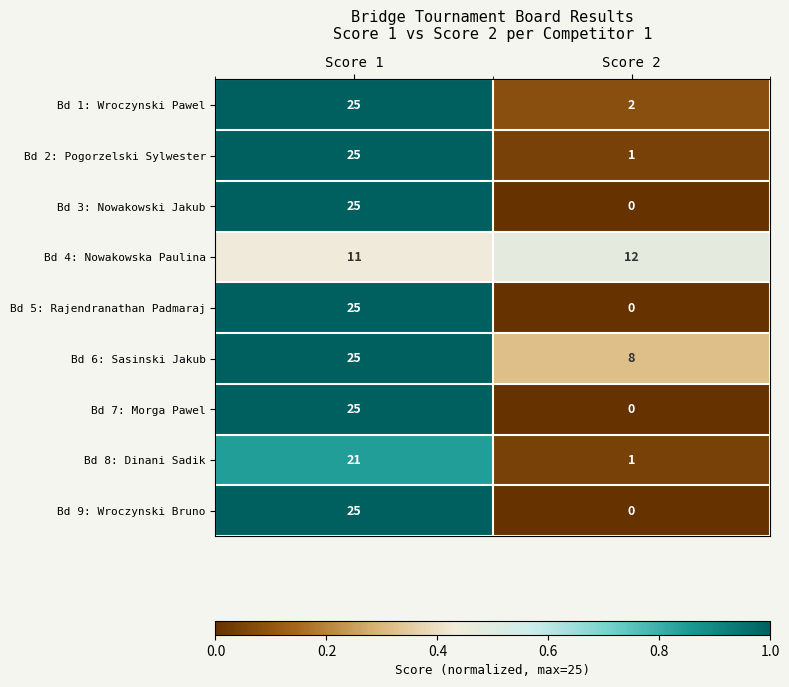

Which category has the highest value in the Bd 1: Wroczynski Pawel series?

Score 1